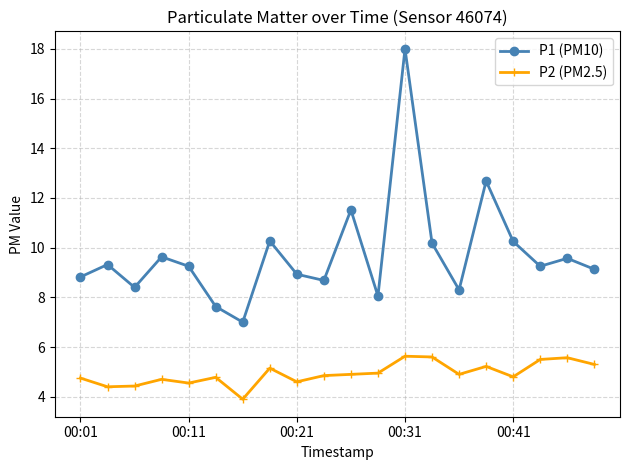

True or false: P1 (PM10) and P2 (PM2.5) cross at least once.

False